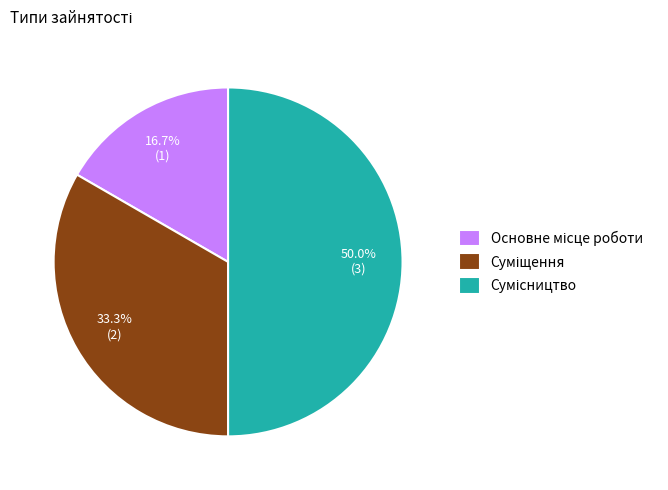

How many segments does this pie chart have?

3